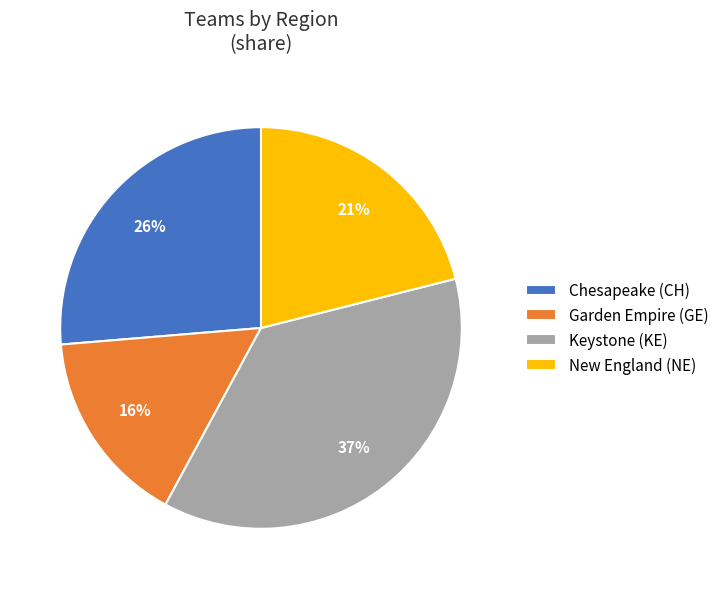

True or false: Garden Empire (GE) accounts for 23% of the total.

False